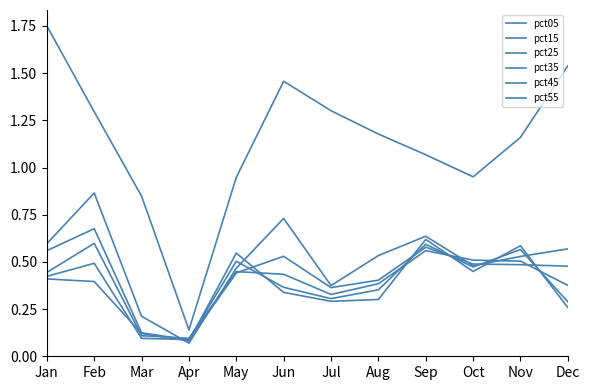

Does the chart have visible grid lines?

No